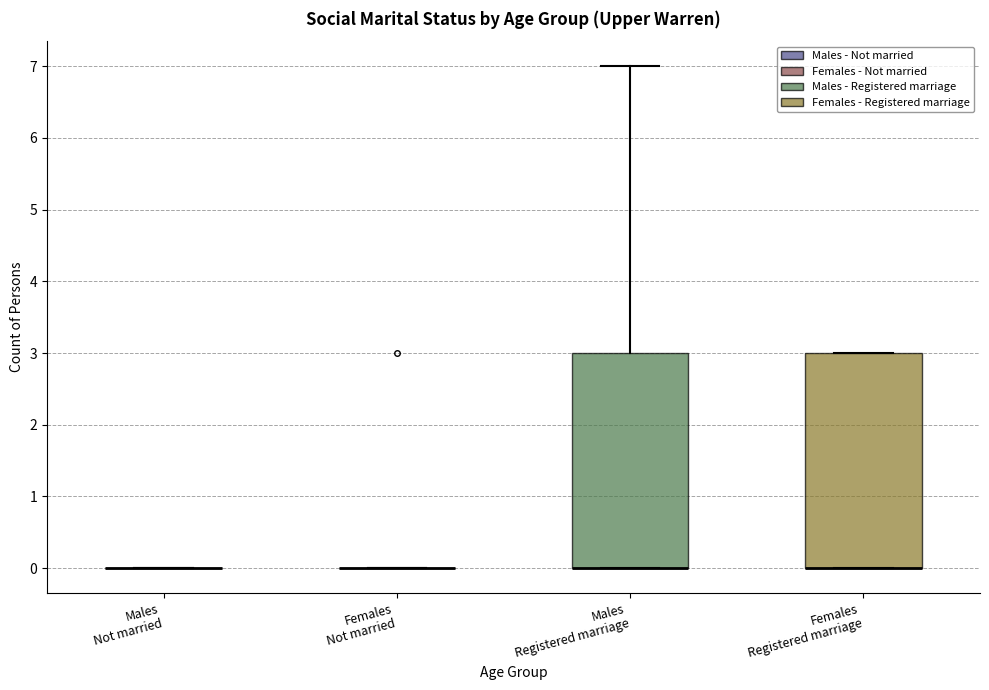

Reading left to right, transcribe this box plot: for each box, give where its median line is, the range the box spans, and where its two whiskers end, as read against the y-axis. The values are not printed on the chart, so give them approximately, as read against the axis.

Males Not married: box collapsed to a line at 0, whiskers 0 to 0
Females Not married: box collapsed to a line at 0, whiskers 0 to 0
Males Registered marriage: median 0 (drawn on the box's lower edge), box 0 to 3, whiskers 0 to 7
Females Registered marriage: median 0 (drawn on the box's lower edge), box 0 to 3, whiskers 0 to 3